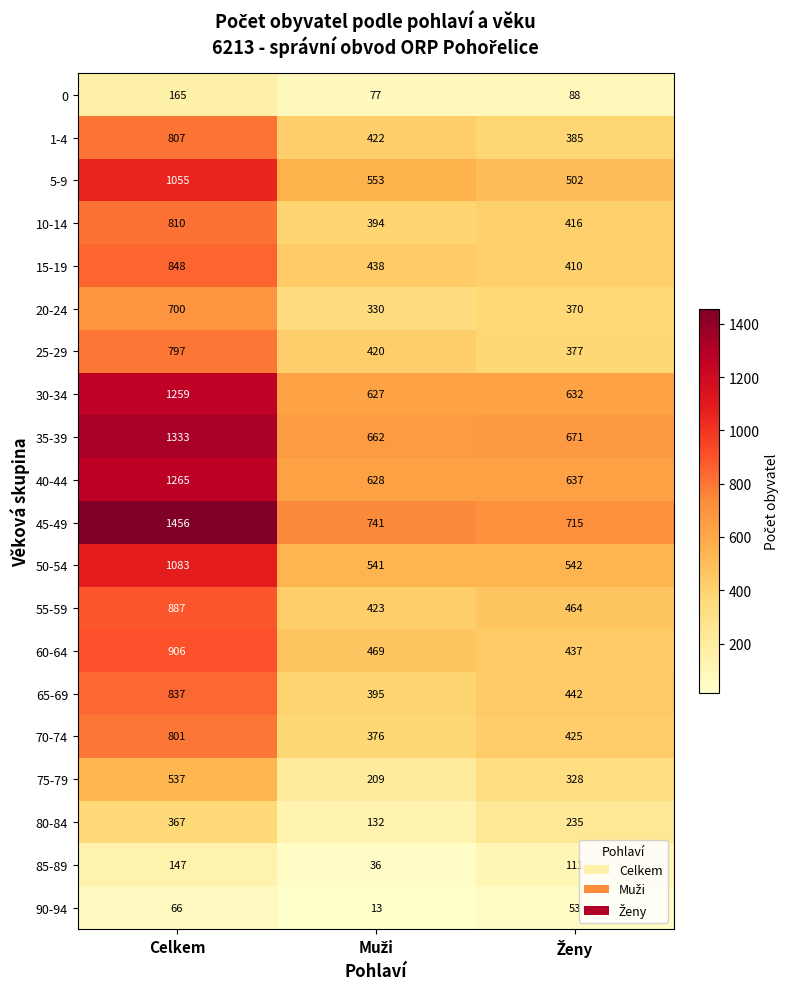

Which series has the largest total across all categories?

45-49